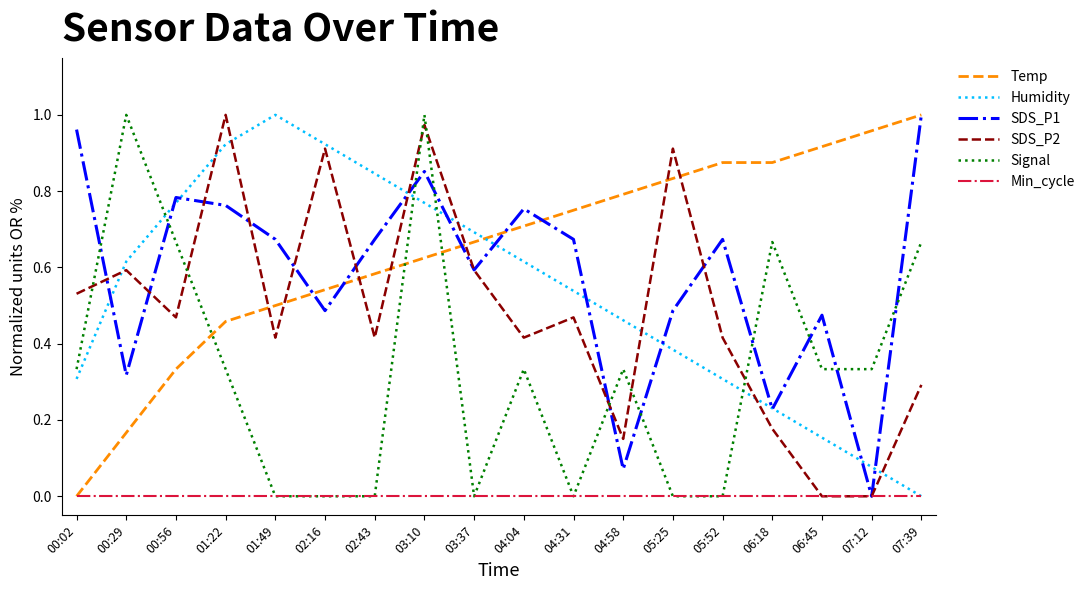

Is the value of Signal at 07:39 greater than the value of Temp at 00:29?

Yes